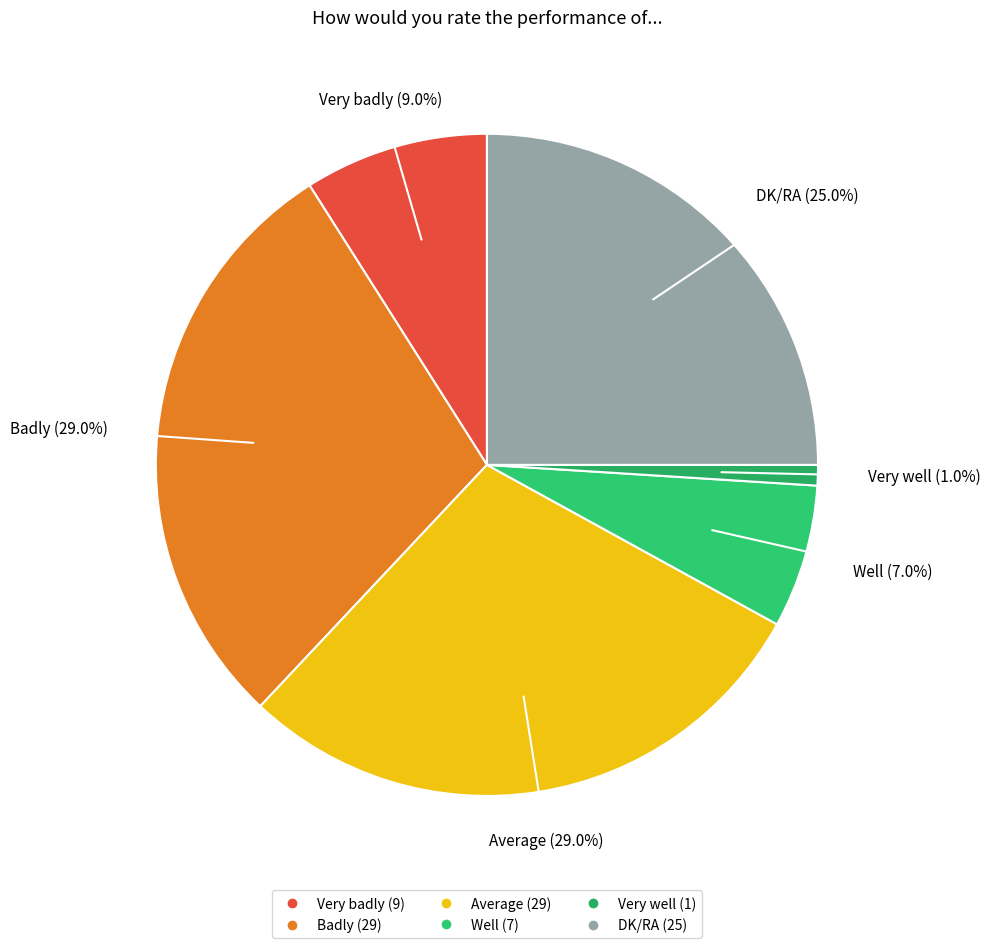

To the nearest percent, what is the average slice percentage?

17%